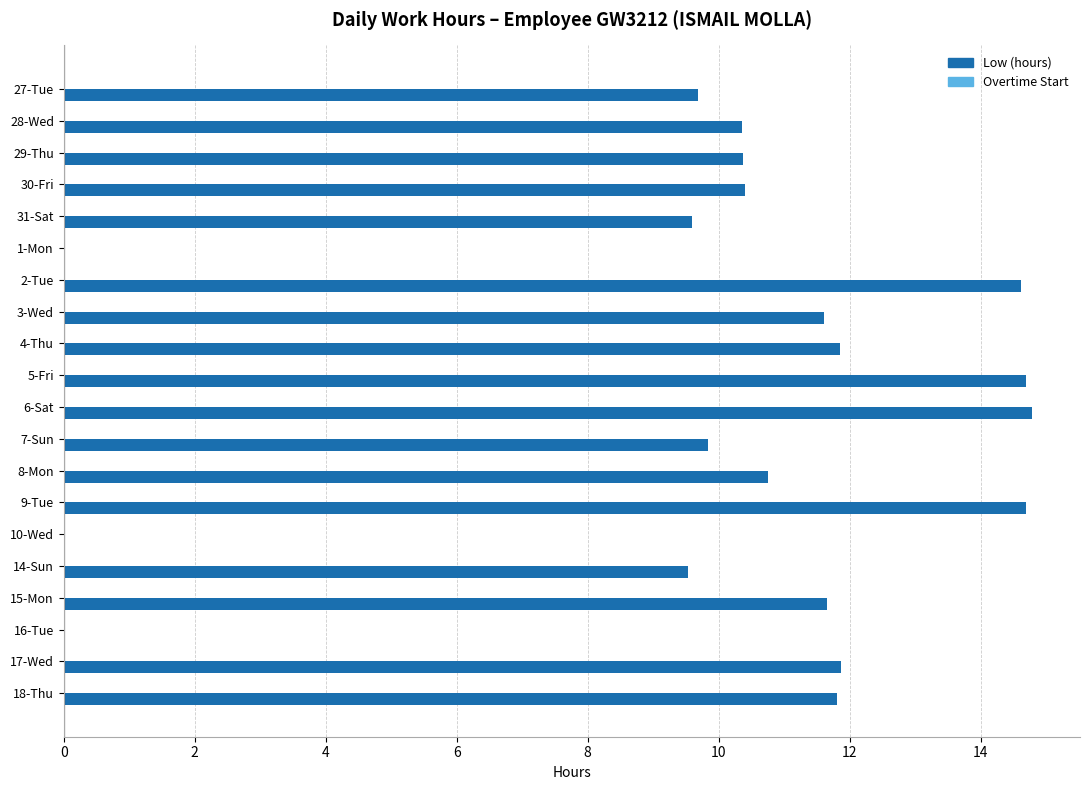

Which series has the largest total across all categories?

Low (hours)